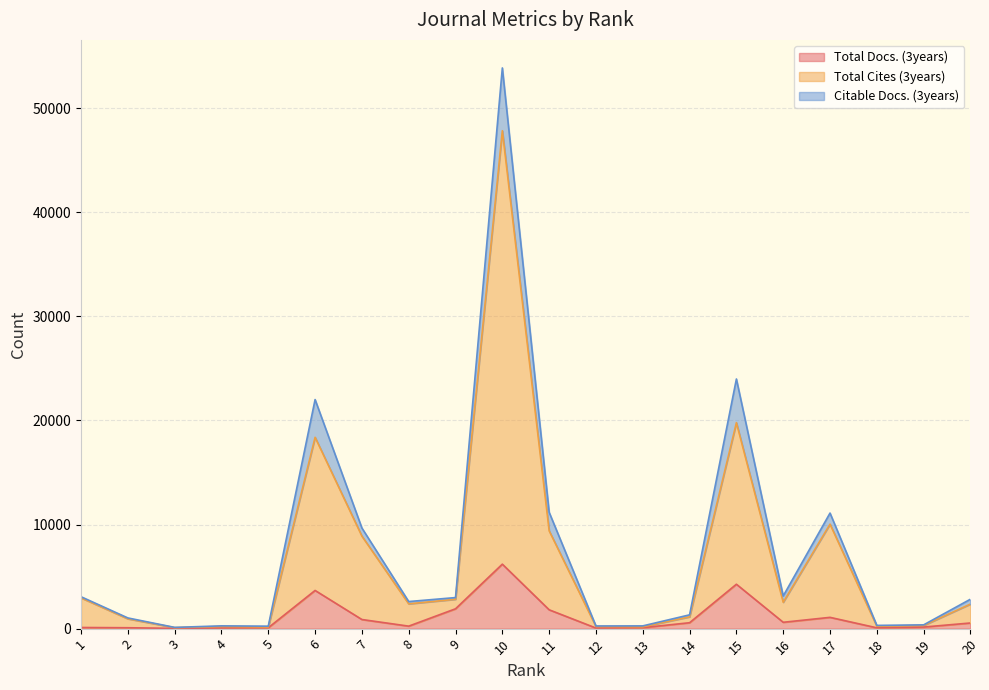

Is the value of Total Docs. (3years) at 11 greater than the value of Total Cites (3years) at 4?

Yes